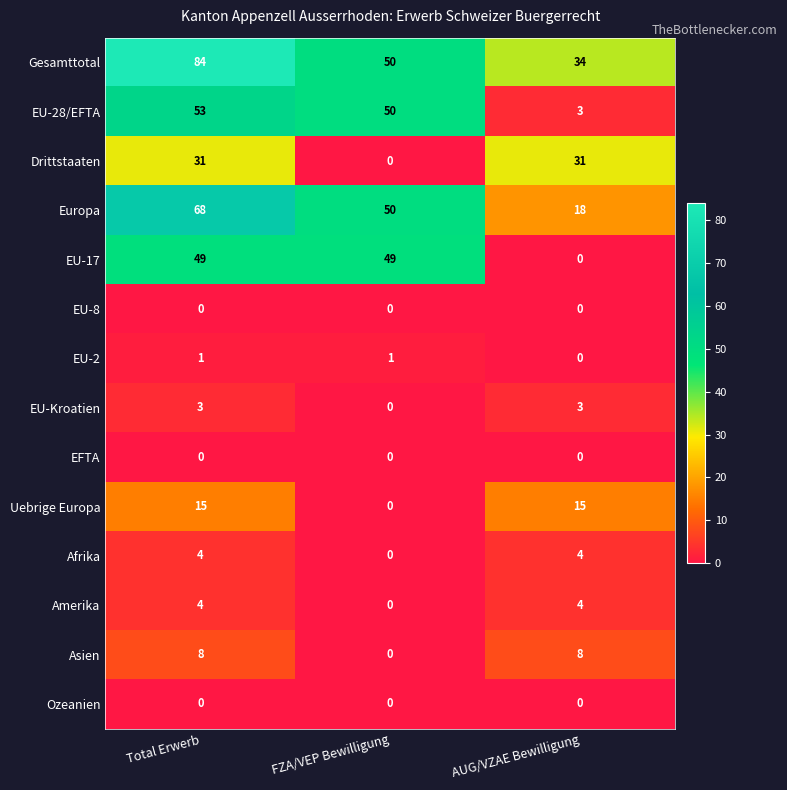

What is the difference between the highest and lowest values at AUG/VZAE Bewilligung?

34